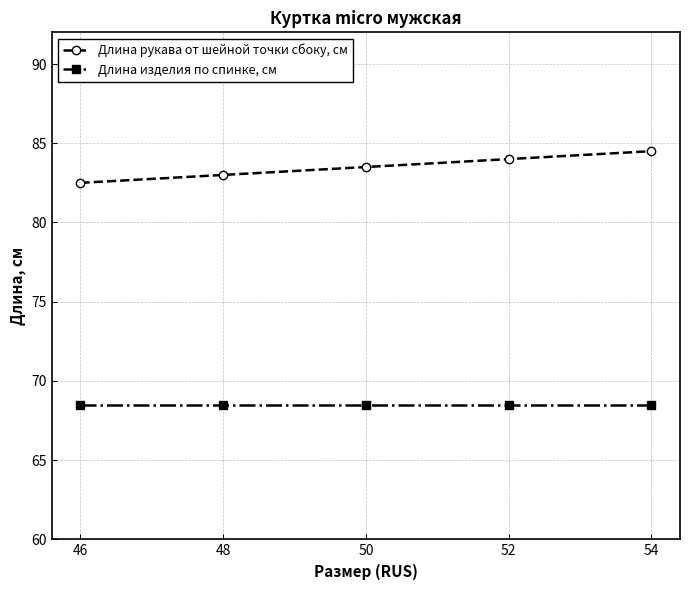

Does the chart have visible grid lines?

Yes